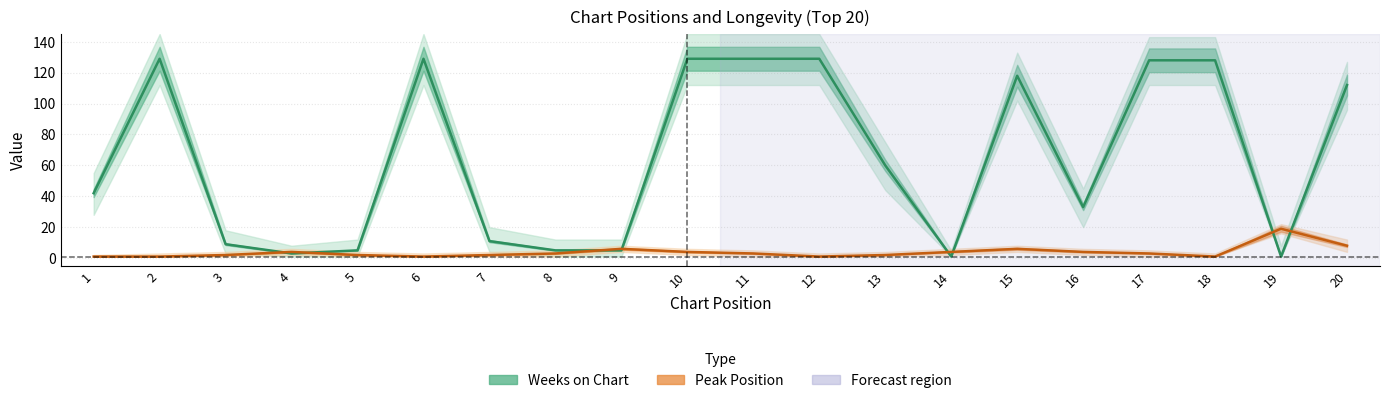

Which label corresponds to the smallest value in the chart?

14